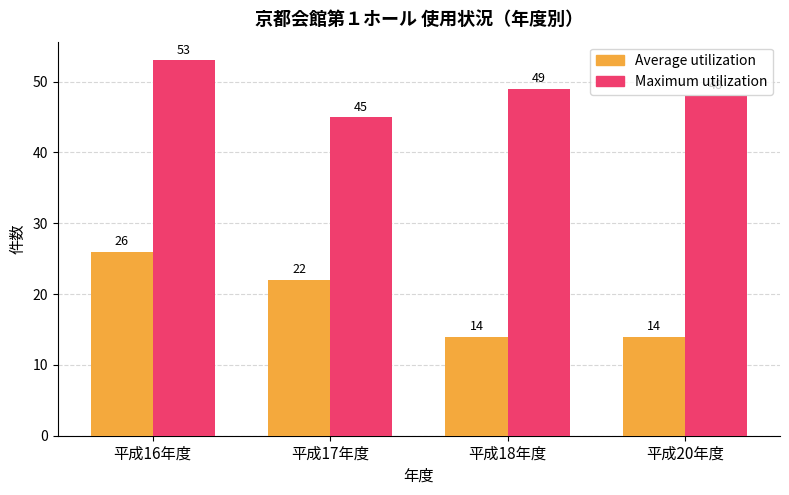

Which series has the largest total across all categories?

Maximum utilization